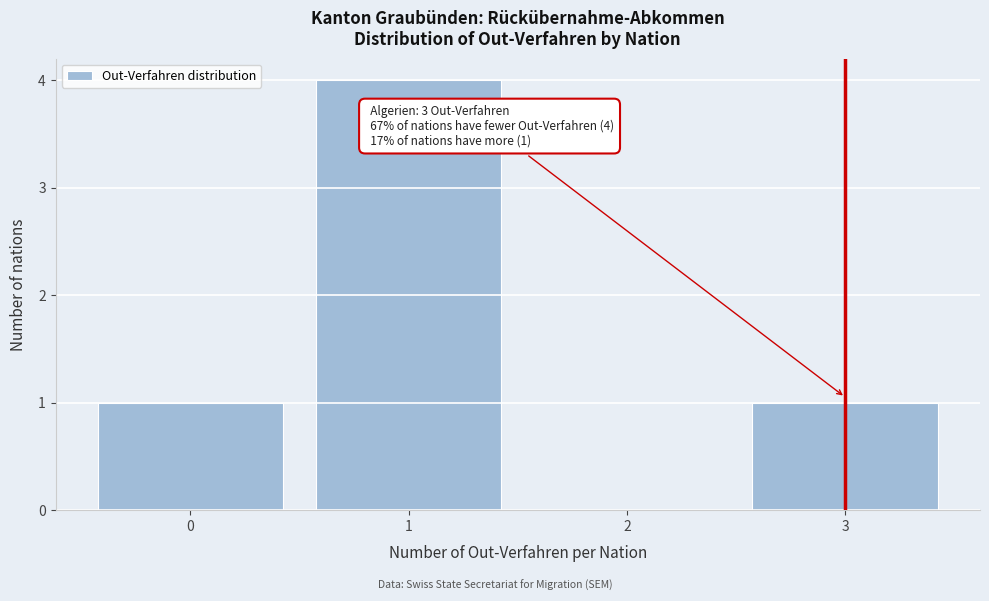

Over which range of the x-axis is the bar tallest?

0.5 to 1.5